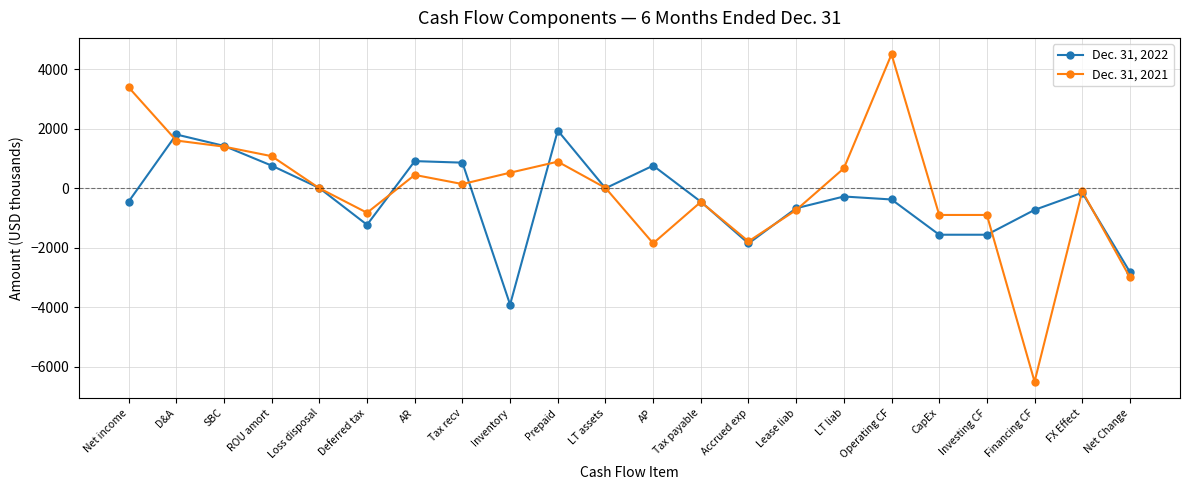

Between Tax payable and LT liab, which series saw the biggest shift?

Dec. 31, 2021